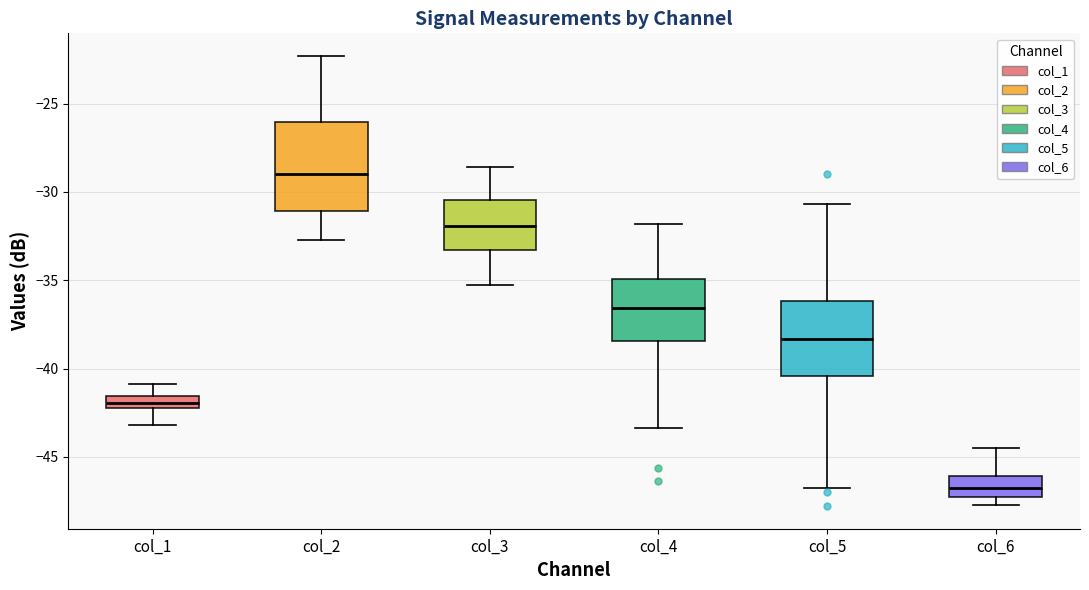

Which box has the highest median line?

col_2